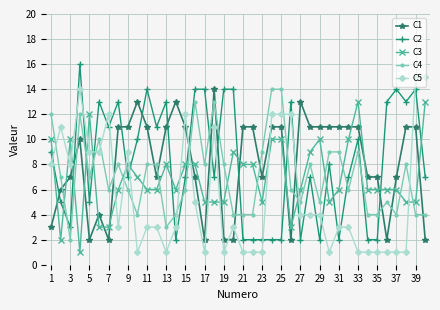

True or false: C3 and C5 cross at least once.

True